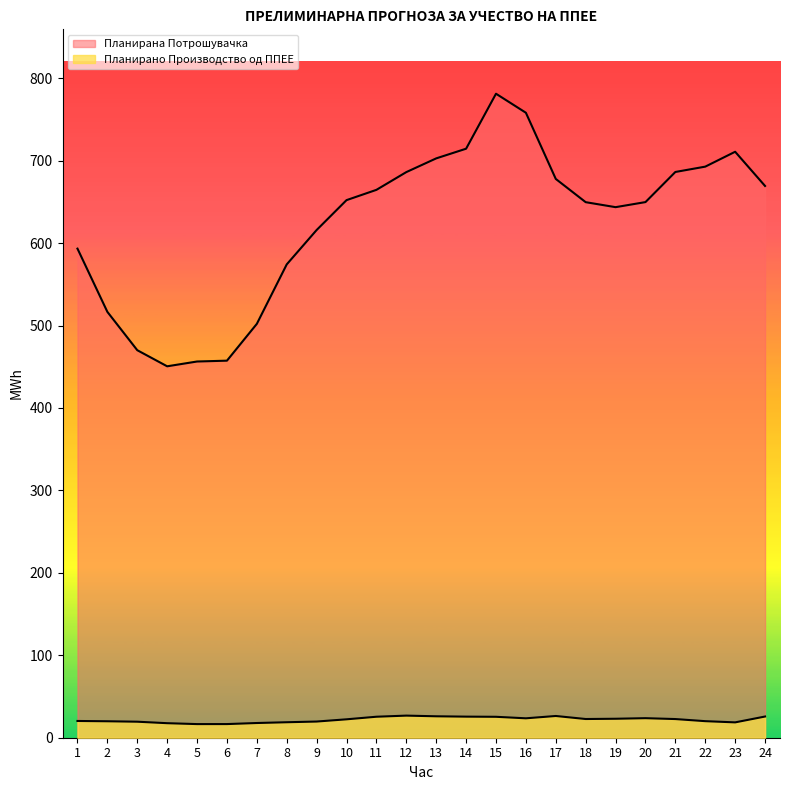

What is the total value across all series at 17?

704.2